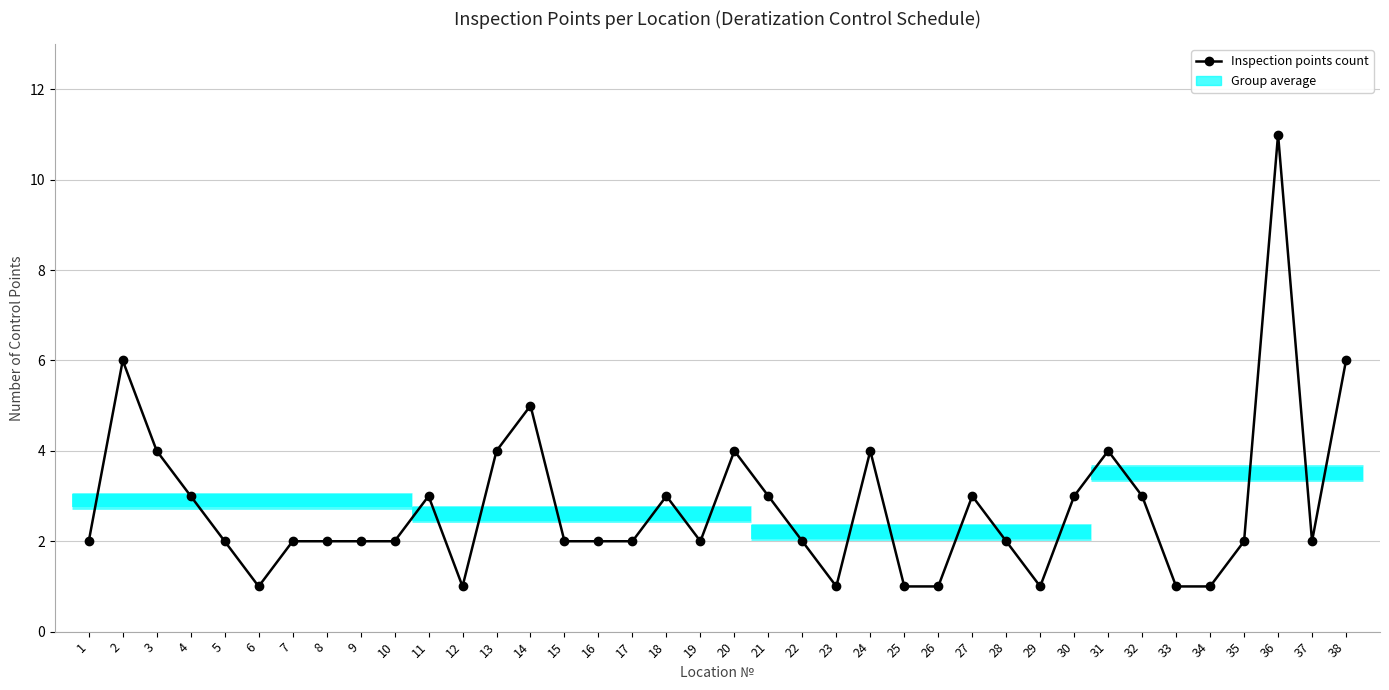

What is the difference between the second highest and second lowest values?

5